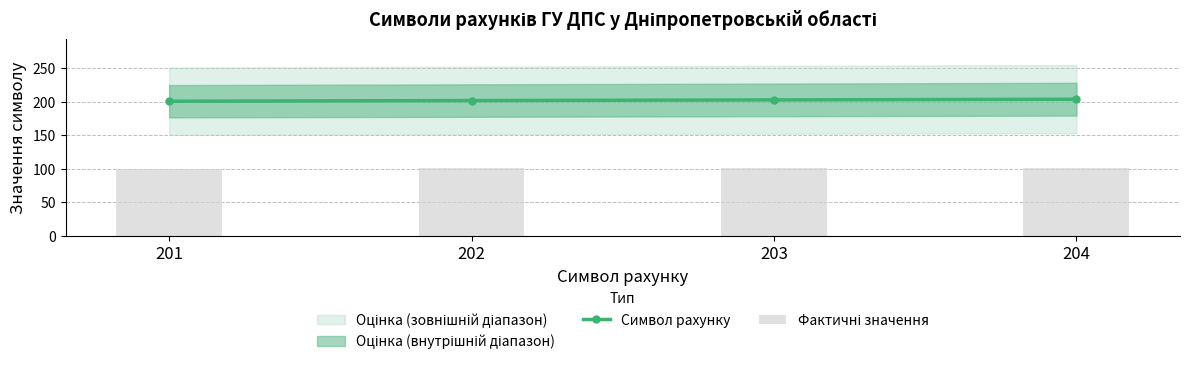

Rank the series by their average value, from highest to lowest.

Символ рахунку, Фактичні значення